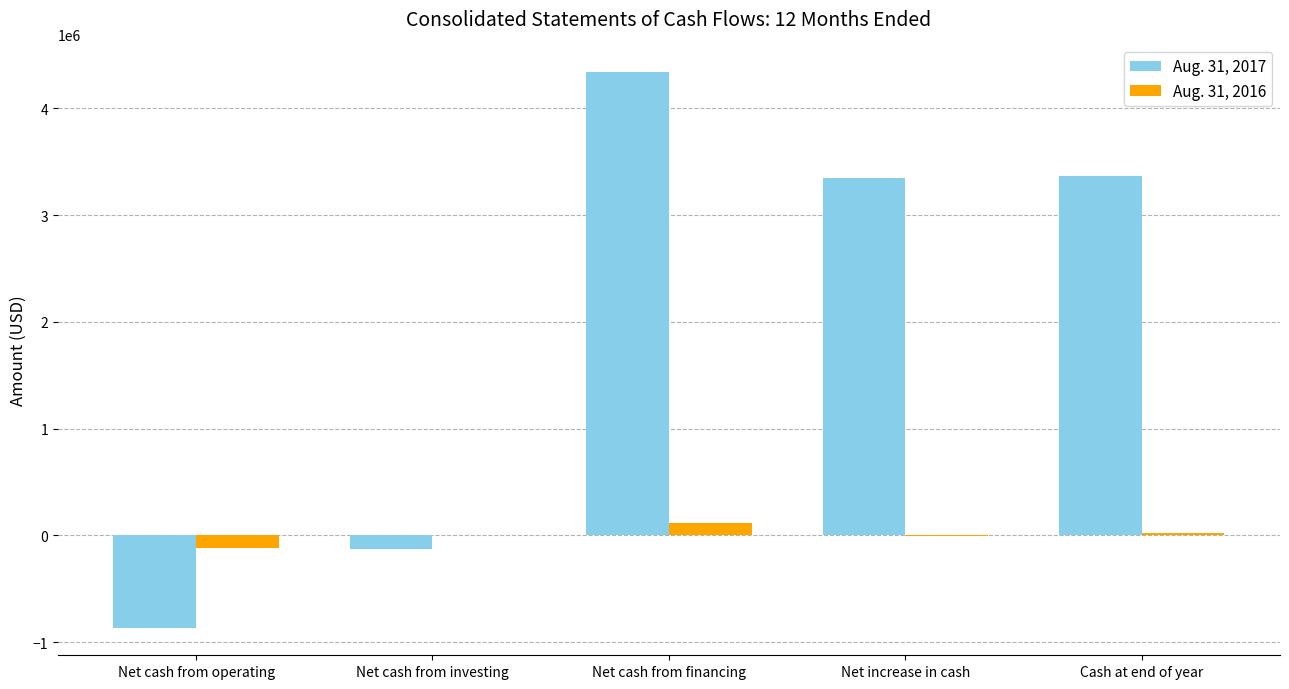

Which series has the largest total across all categories?

Aug. 31, 2017